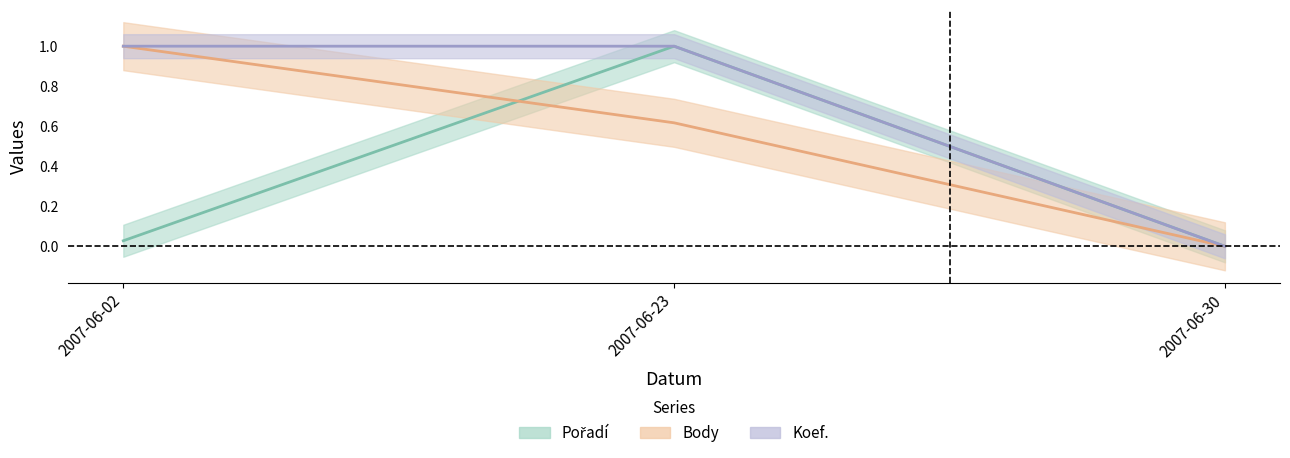

List the series in order of their peak value, highest first.

Pořadí, Body, Koef.